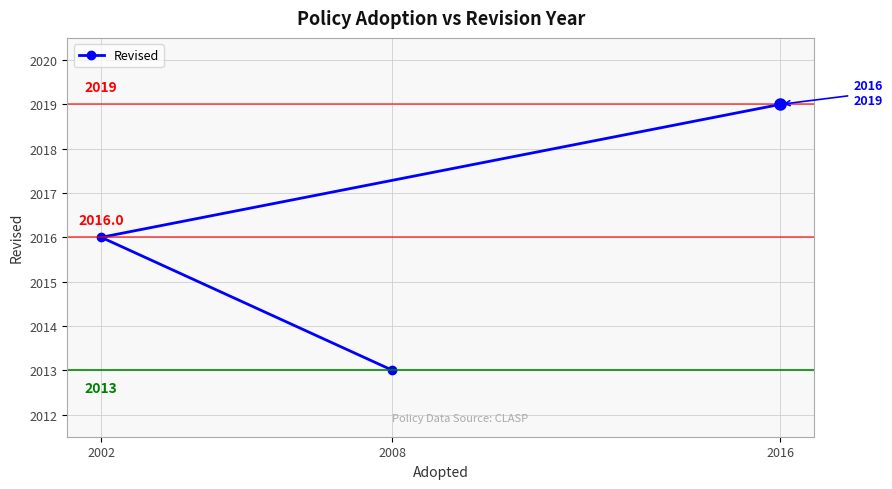

Is it true that the value at 2002 is 2016?

True